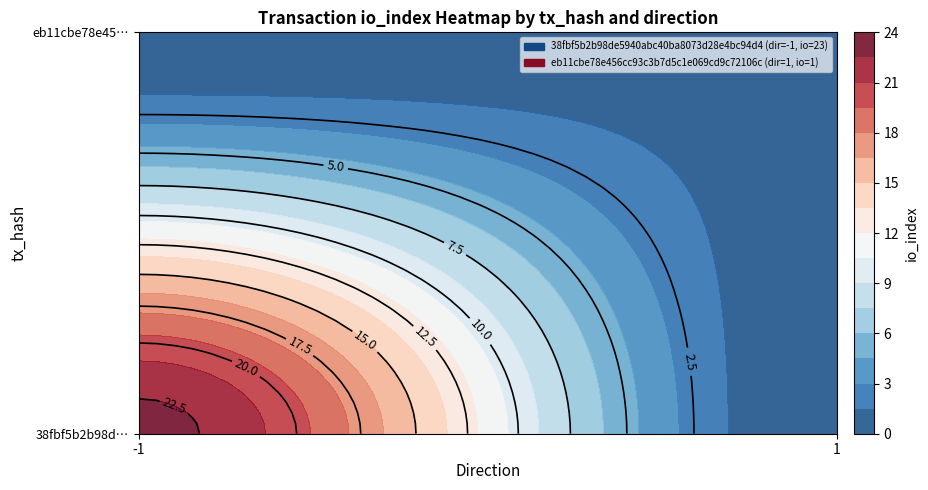

Rank the series at io_index from lowest to highest value.

eb11cbe78e456cc93c3b7d5c1e069cd9c72106c, 38fbf5b2b98de5940abc40ba8073d28e4bc94d4